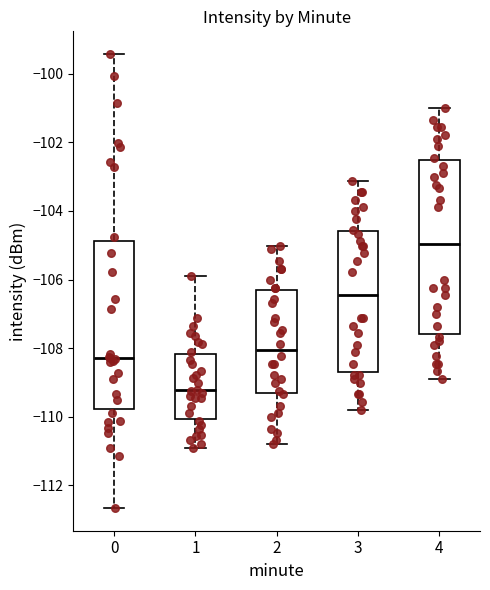

Which box's median line is the lowest?

1